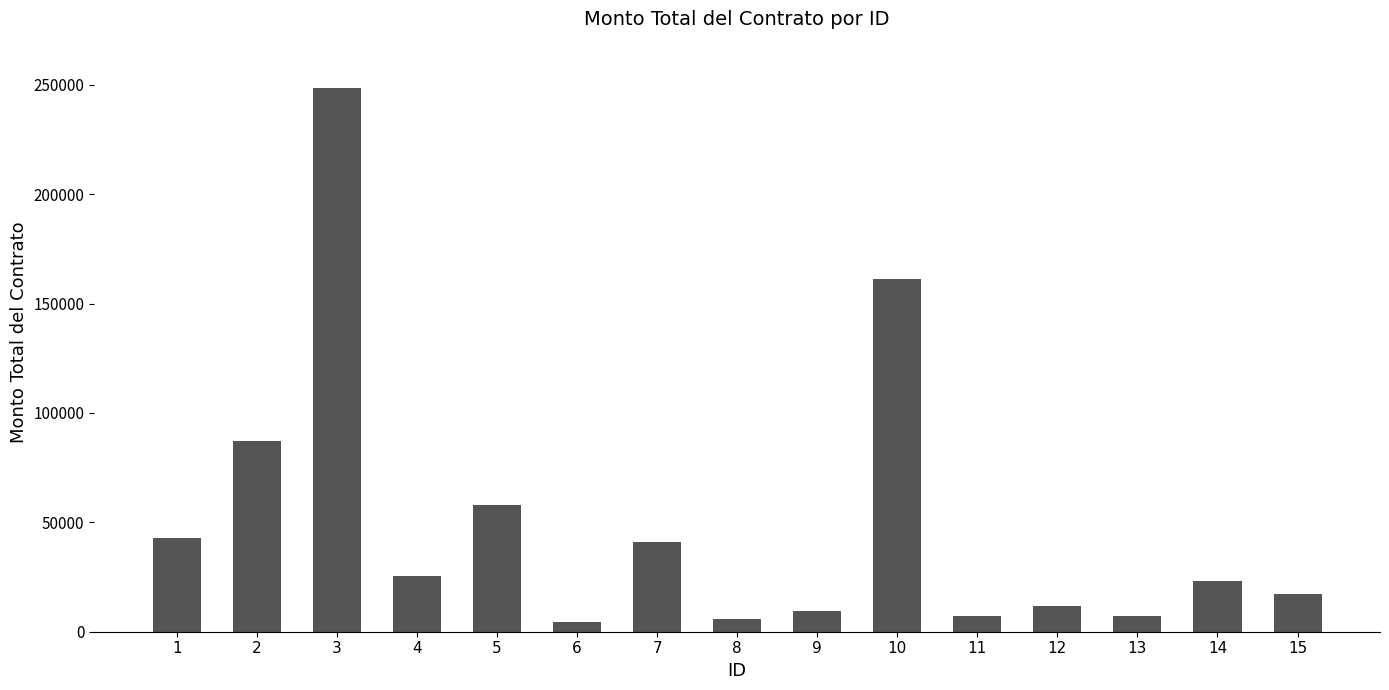

Reading left to right, list all the values displayed in this chart.

42630.0	87000.0	248662.0	25520.0	58000.0	4640.0	41141.3	5800.0	9280.0	161141.0	6960.0	11600.0	6960.0	23200.0	17400.0